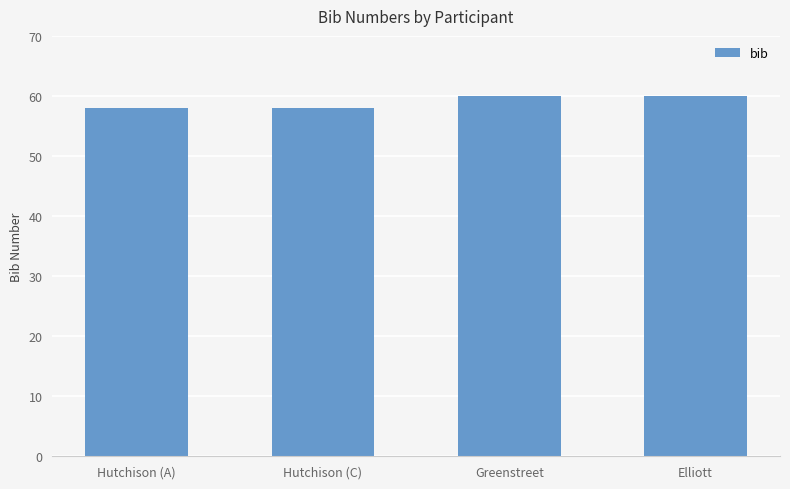

What is the minimum value shown in the chart?

58